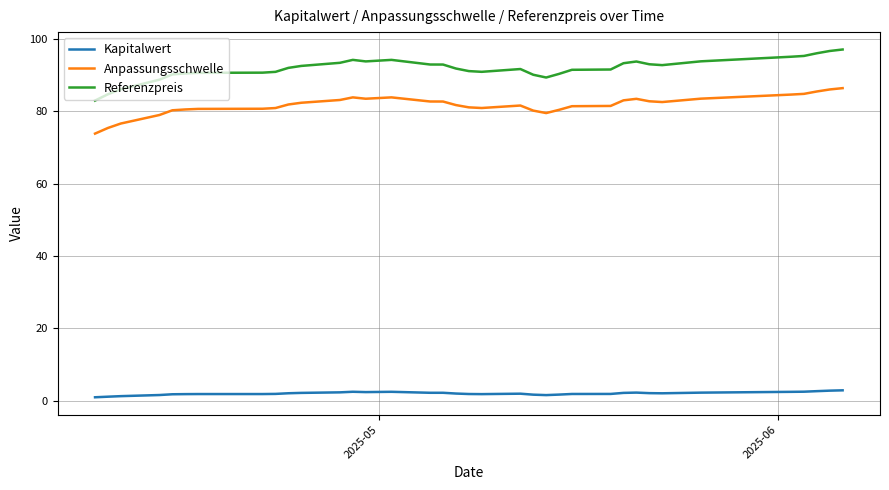

Which series has the largest total across all categories?

Referenzpreis